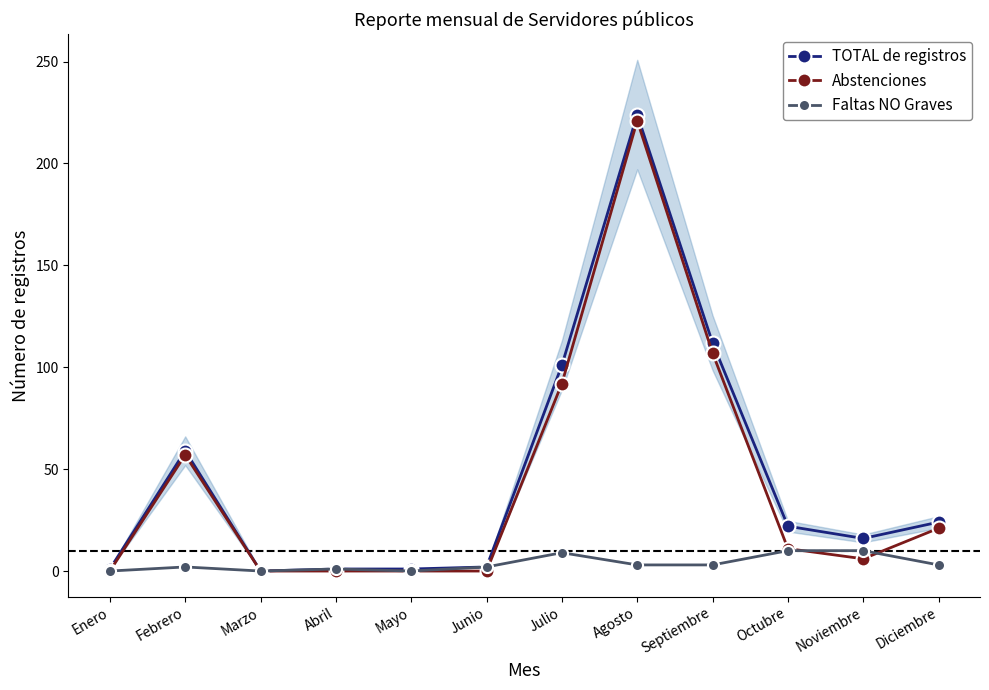

What is the value of the Faltas NO Graves point at the 10th from the left?

10